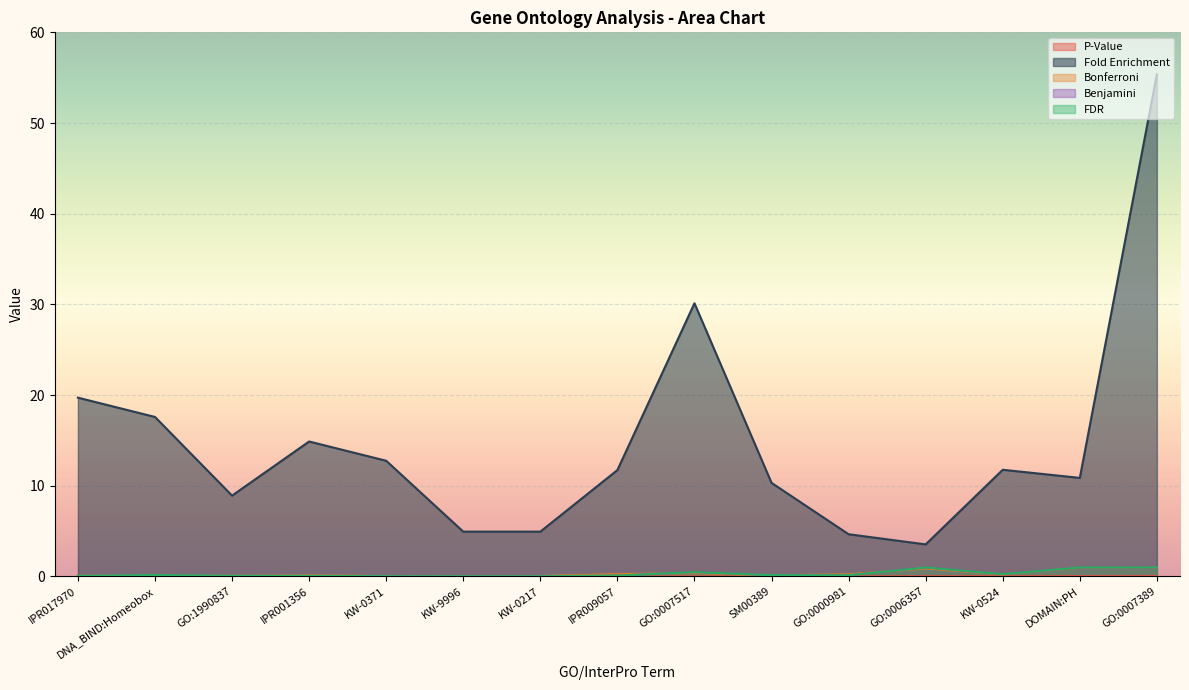

At which category is the sum across all series the highest?

GO:0007389